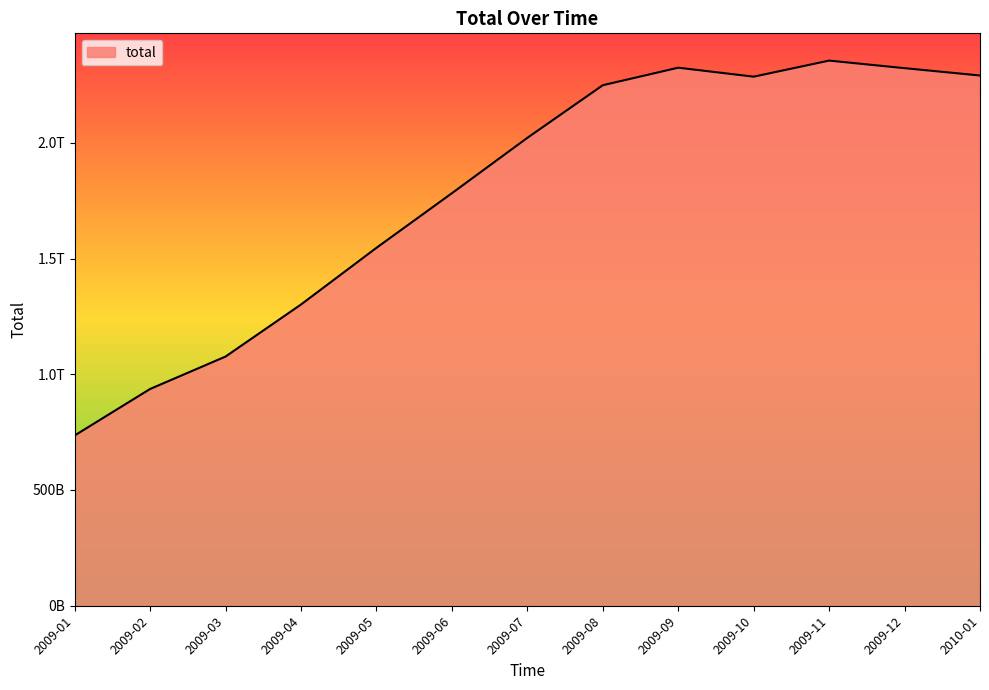

What is the value of the 1st point from the left?

735575104440